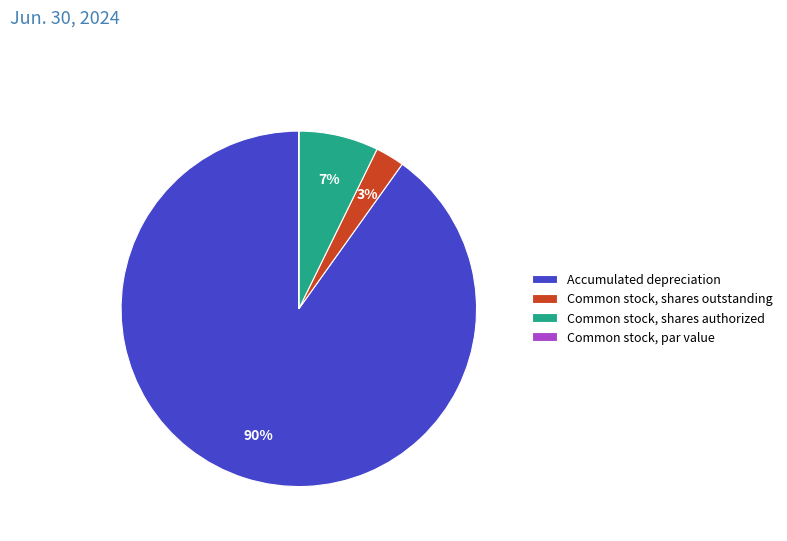

Does Common stock, shares authorized represent more than half of the total?

No